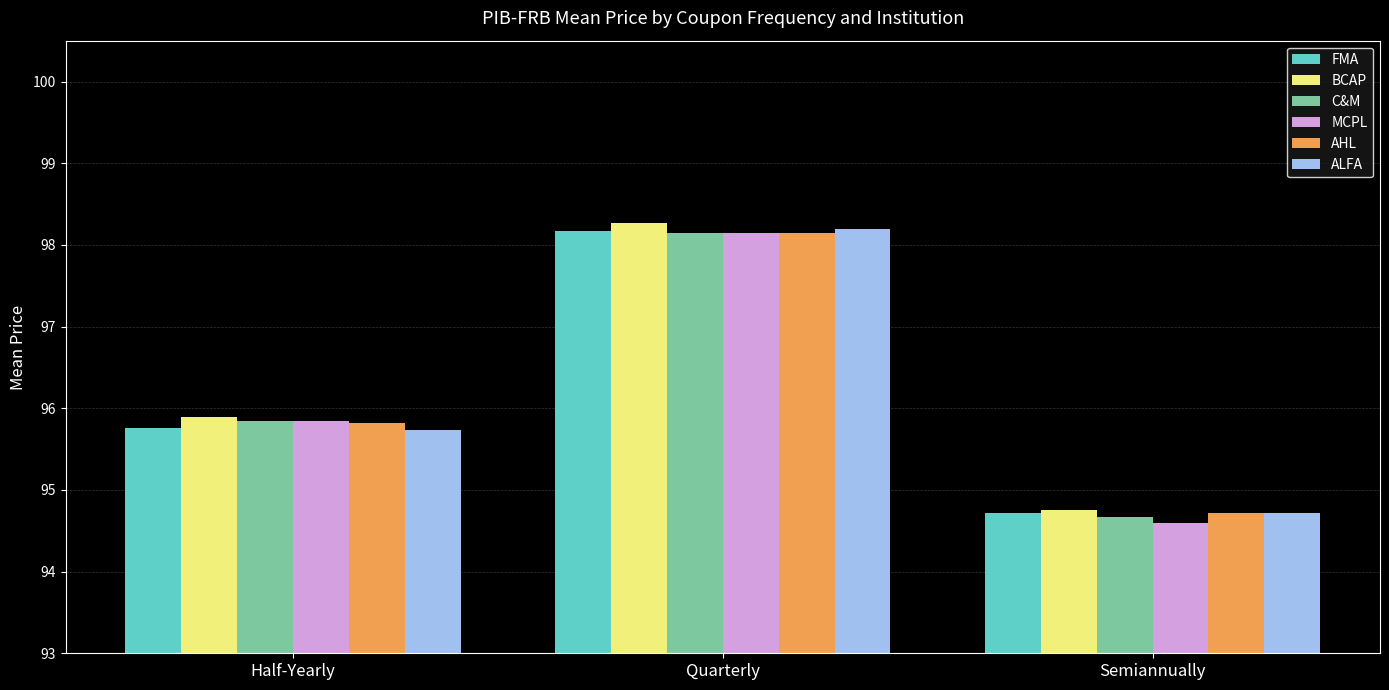

How many bars are there in total?

18